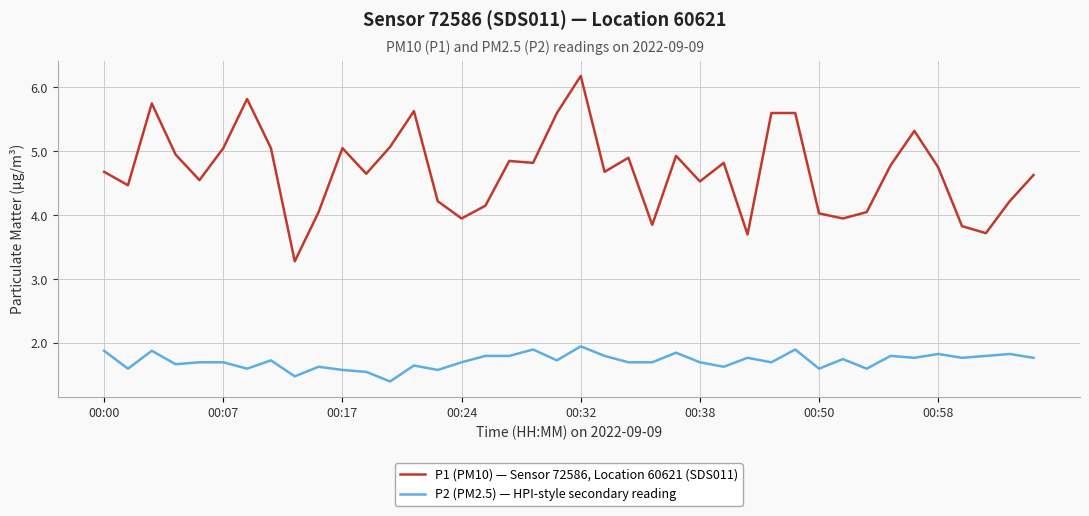

What is the minimum value shown in the chart?

1.4